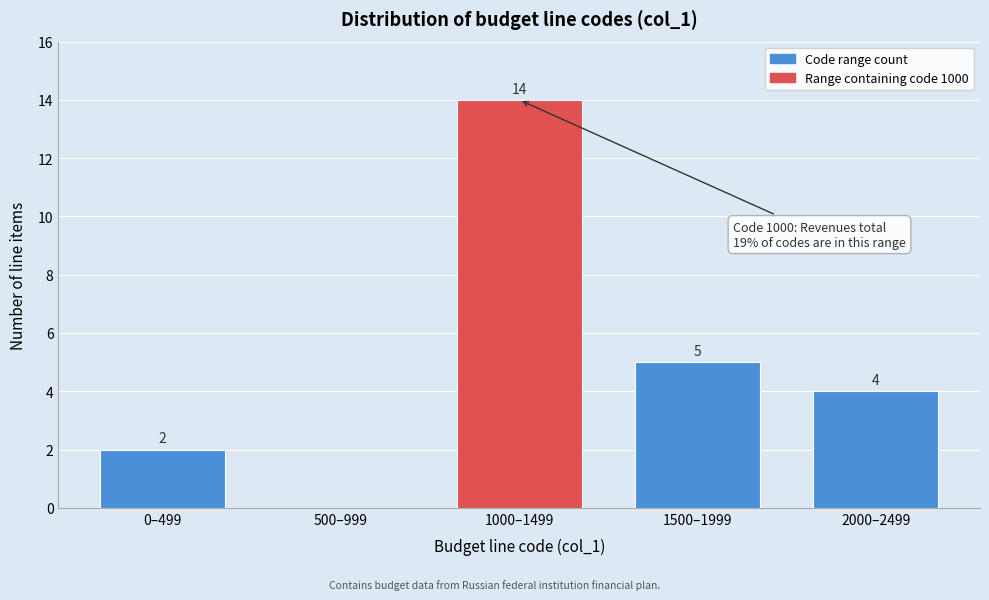

Reading right to left, list all the values displayed in this chart.

2000–2499=4	1500–1999=5	1000–1499=14	500–999=0	0–499=2